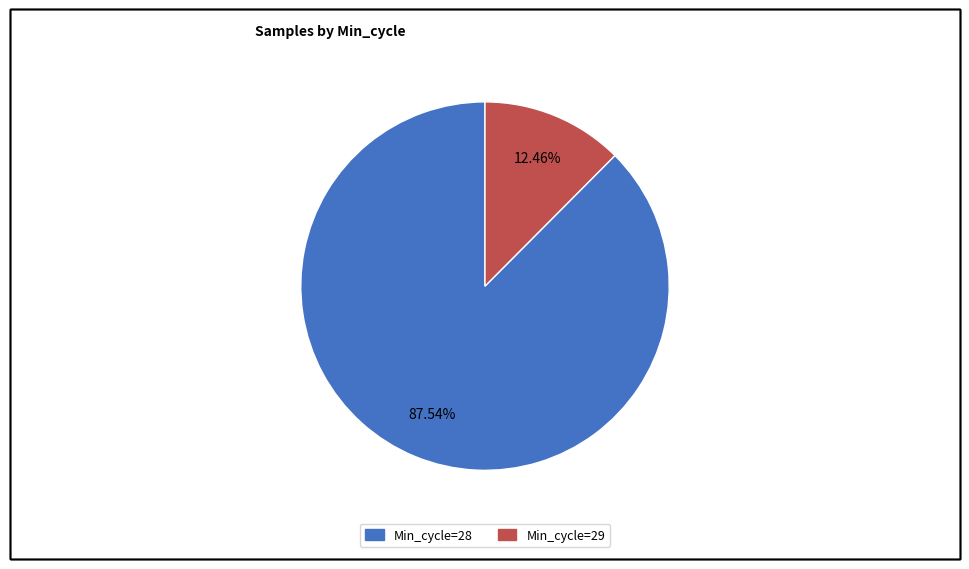

Count the number of slices in the pie.

2